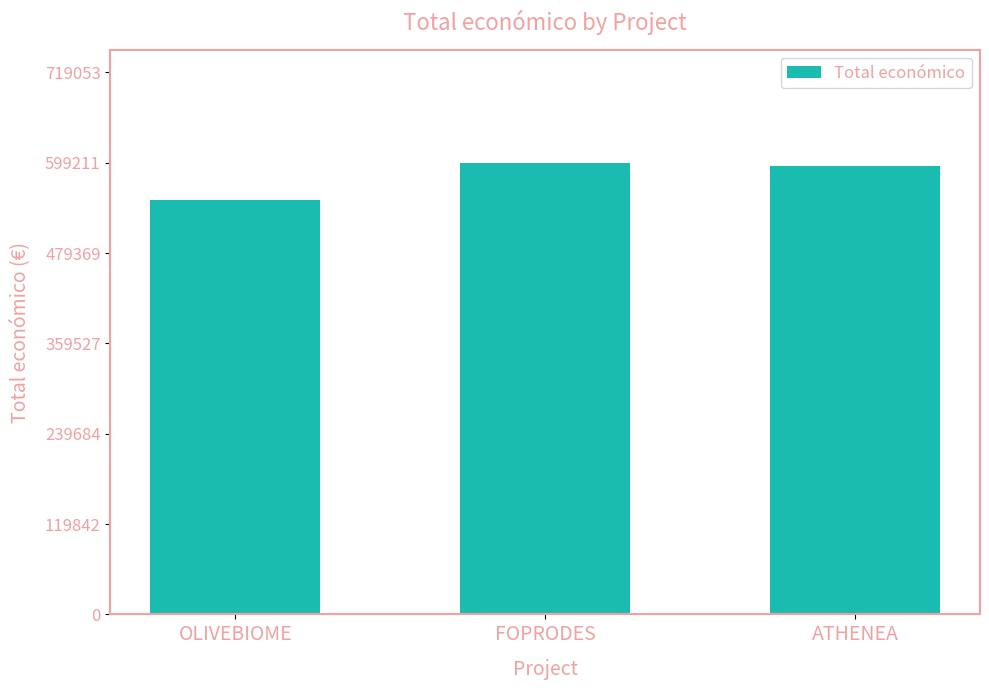

What is the sum of all values?

1744758